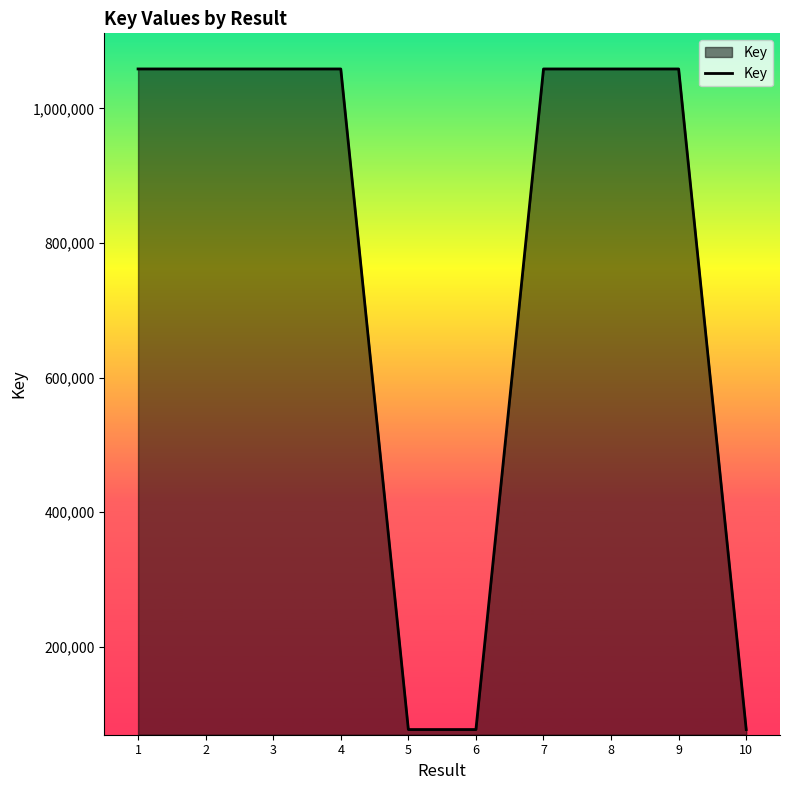

What value does the data have at 4, to the nearest 100?

1058500